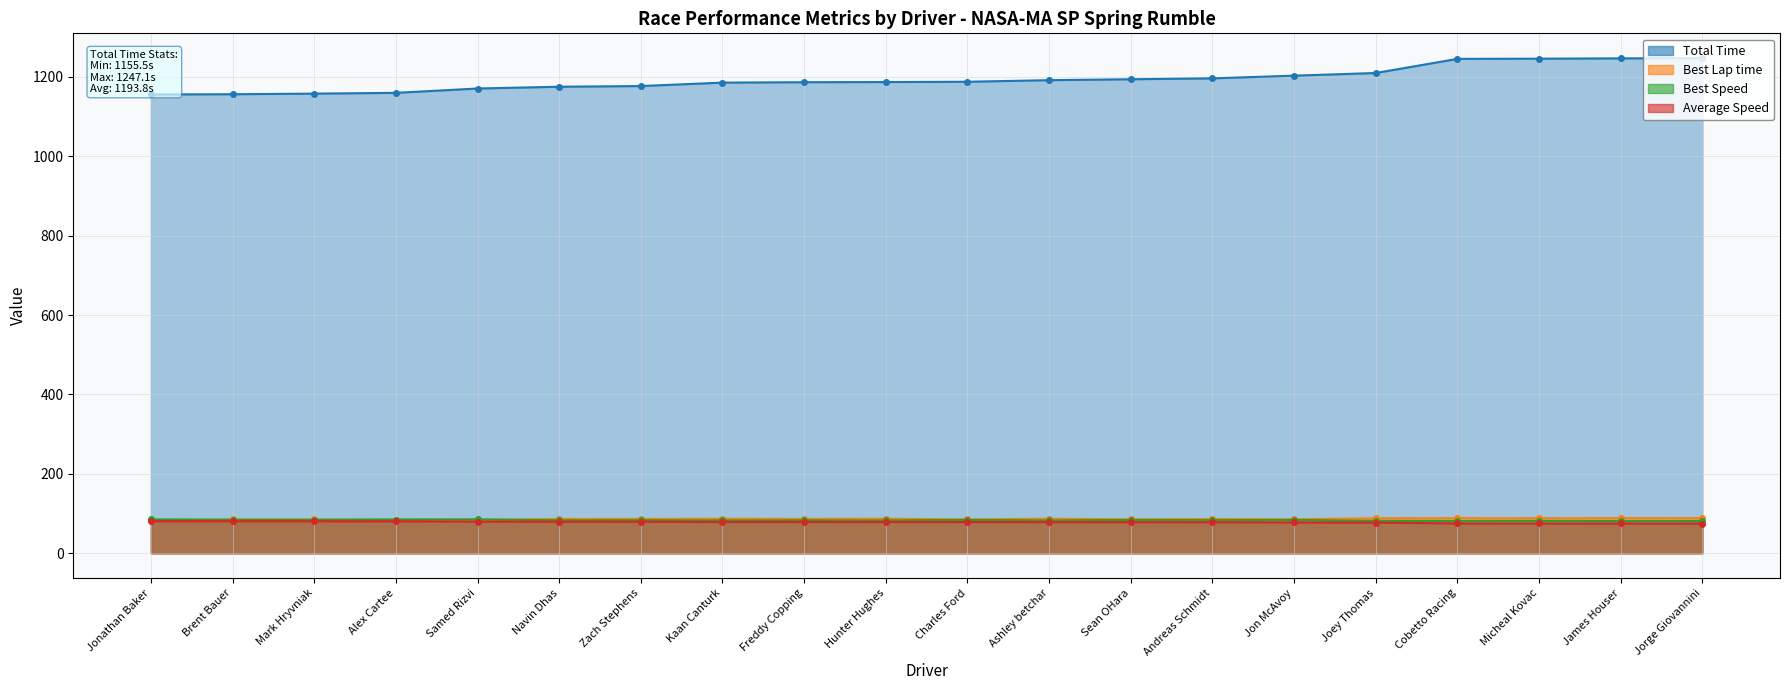

Does the chart have visible grid lines?

Yes